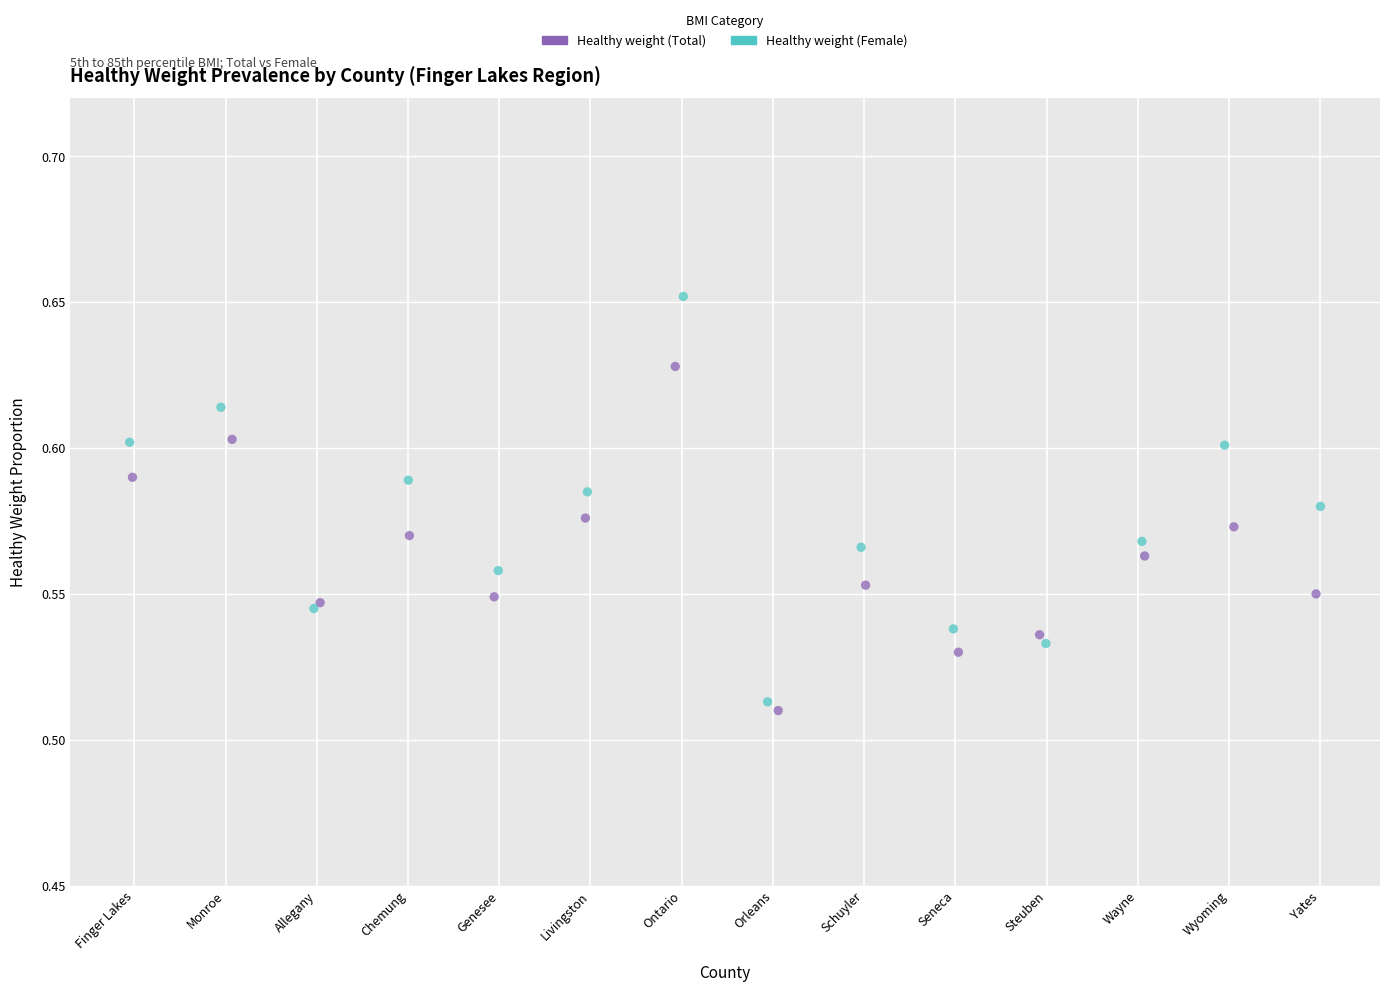

Which series has the widest spread of Y values?

Healthy weight (Female)